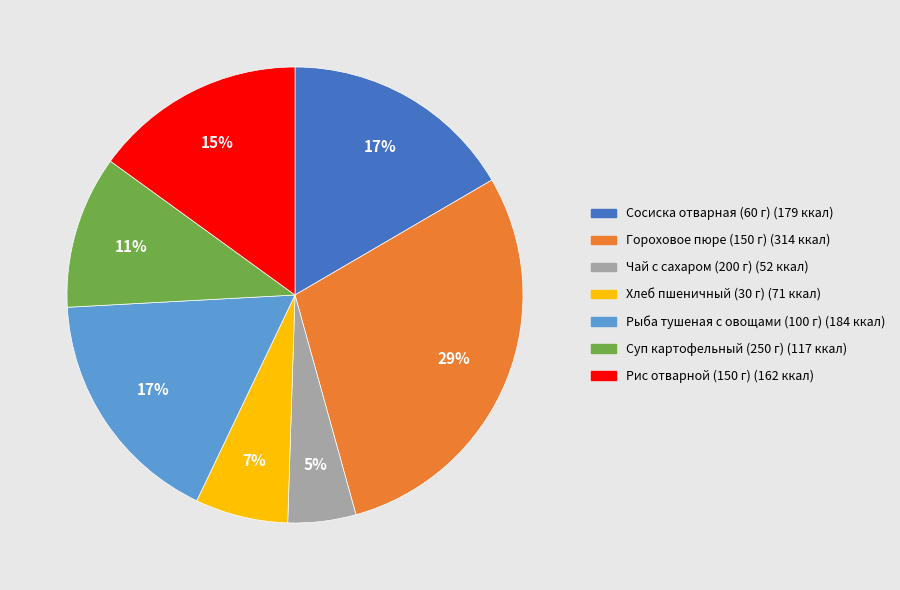

Does Суп картофельный (250 г) account for over 50% of the chart?

No